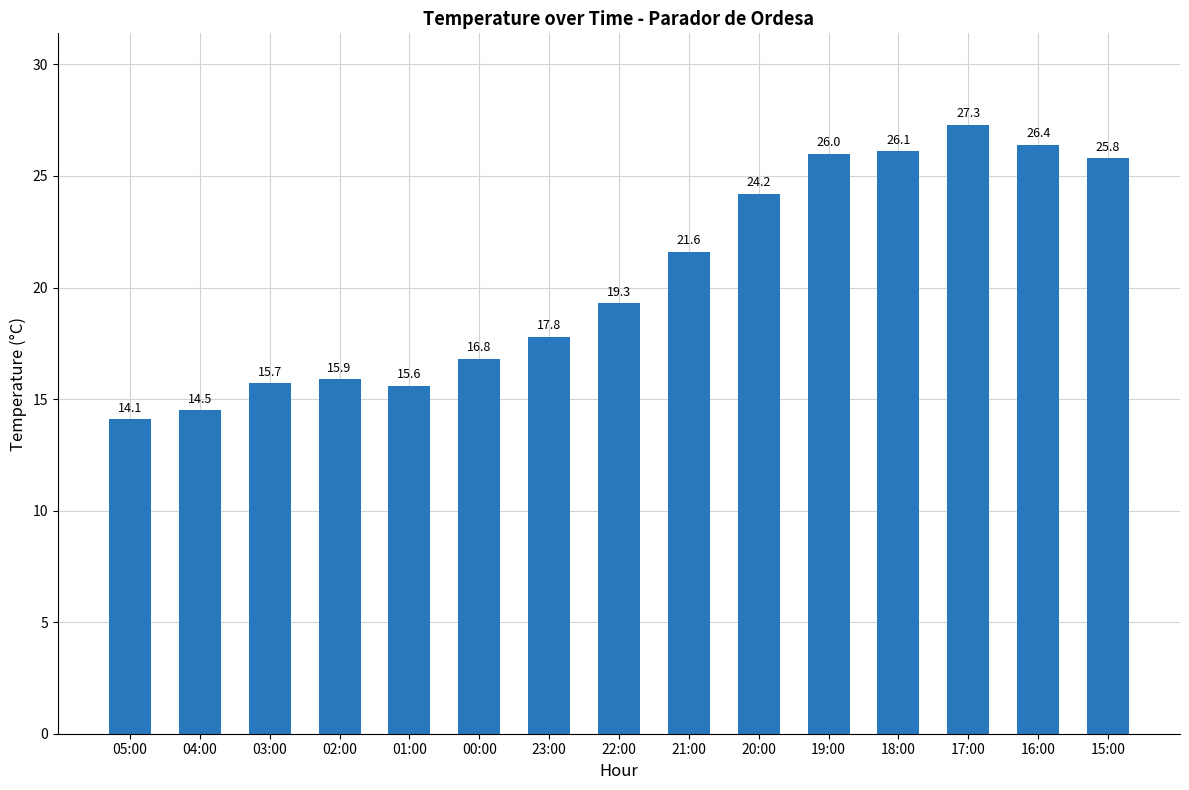

The chart shows a value of 15.6 at 01:00. True or false?

True